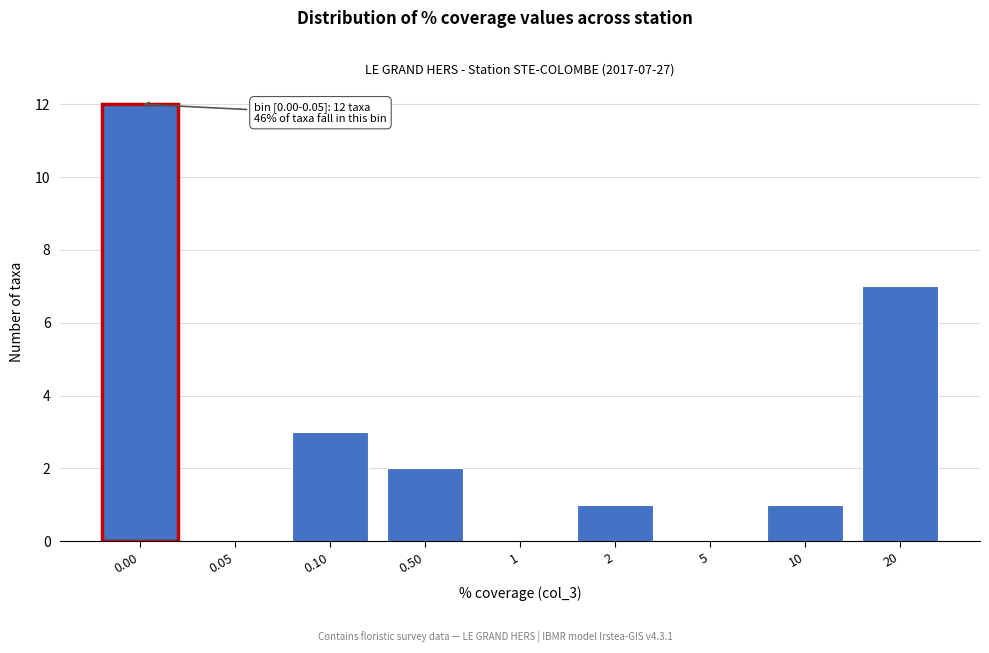

Reading right to left, transcribe all the data shown in this chart.

20=7	10=1	5=0	2=1	1=0	0.50=2	0.10=3	0.05=0	0.00=12